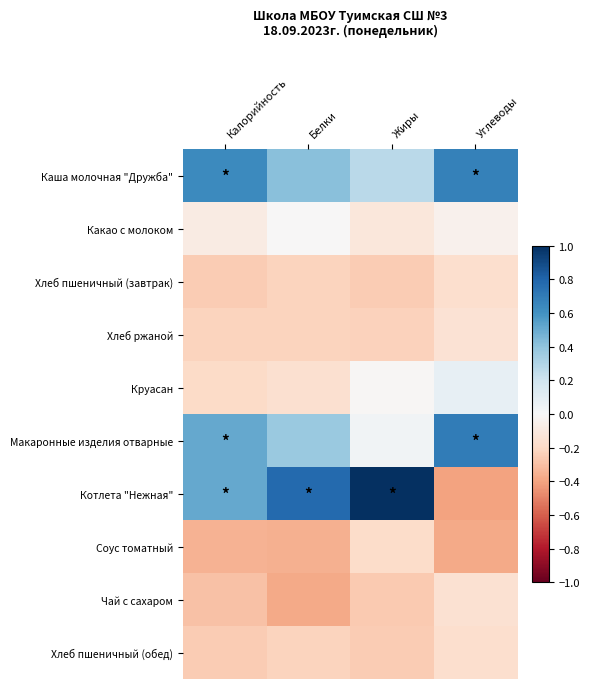

How many distinct data groups are displayed?

10